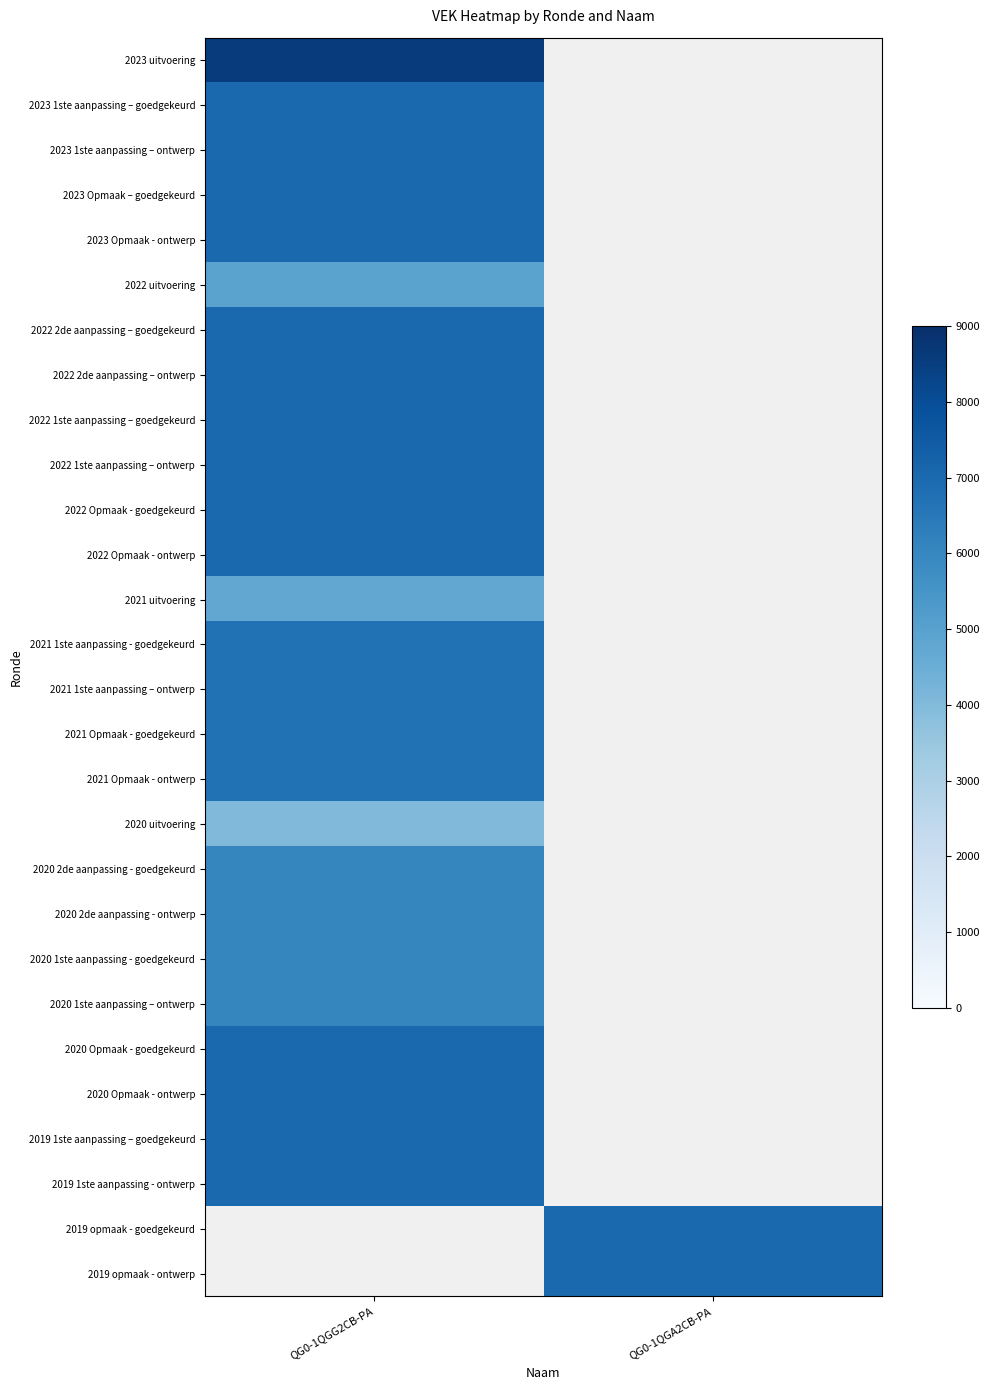

Count the number of data series in this chart.

28